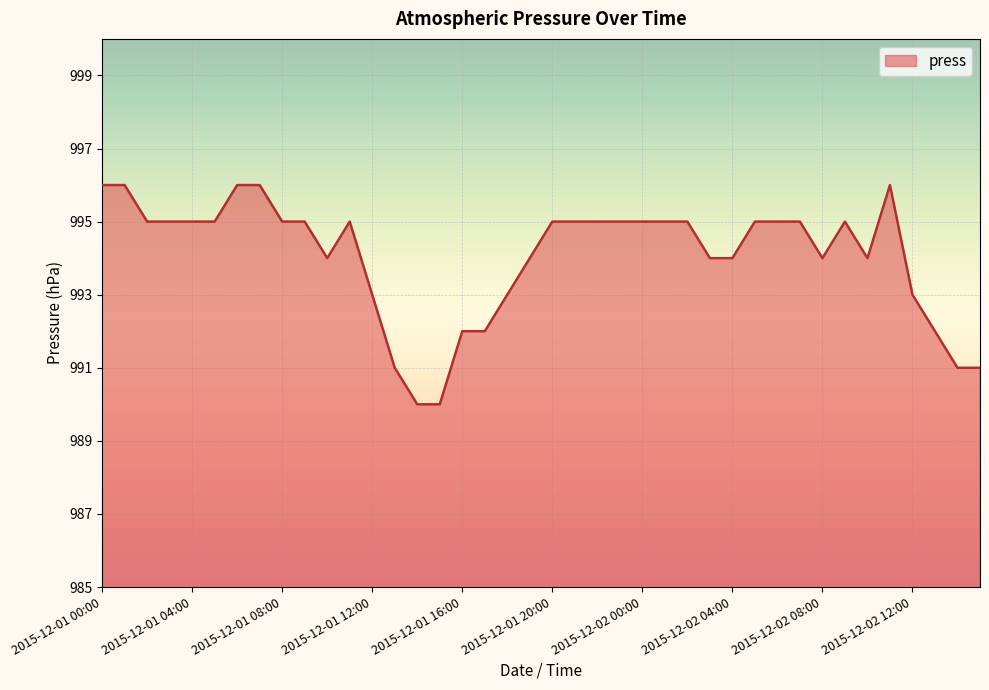

What is the sum of all values?

39762